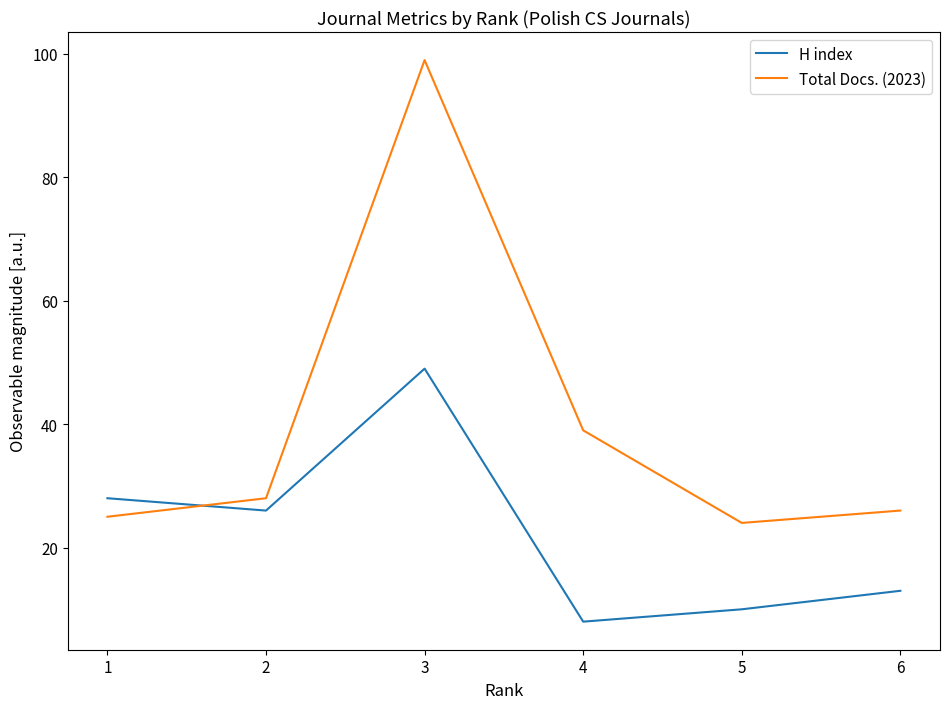

Reading right to left, transcribe all the data shown in this chart.

H index: 13	10	8	49	26	28
Total Docs. (2023): 26	24	39	99	28	25